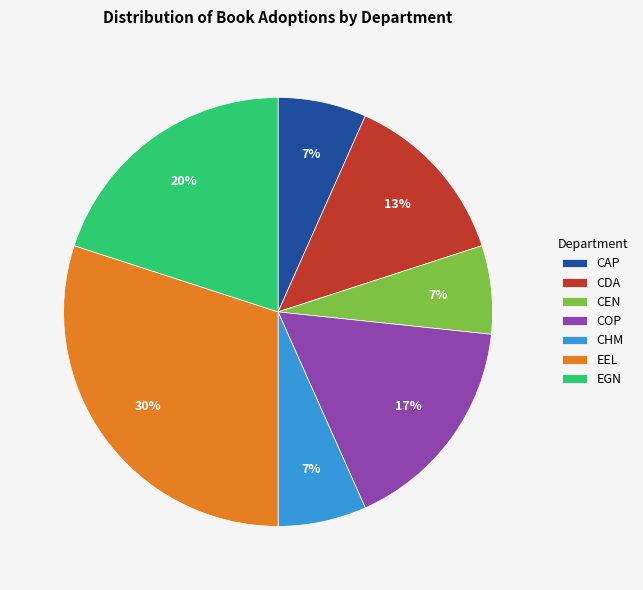

Is there a majority slice in this chart?

No